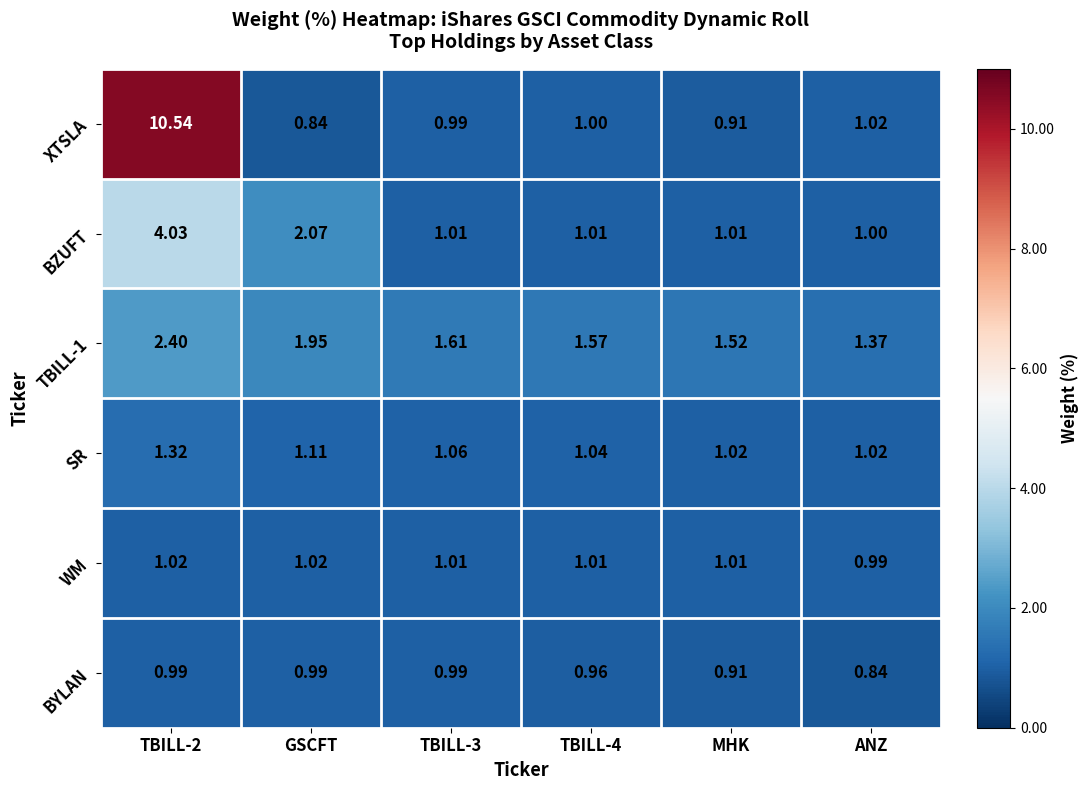

Which series has the largest range (max minus min)?

XTSLA